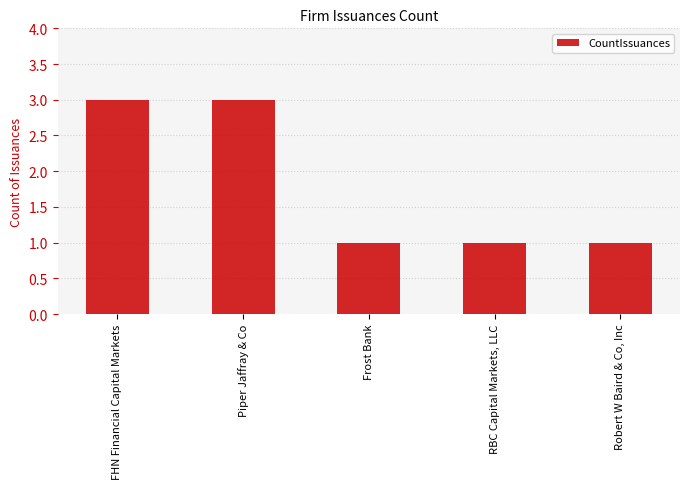

What is the greatest value displayed?

3